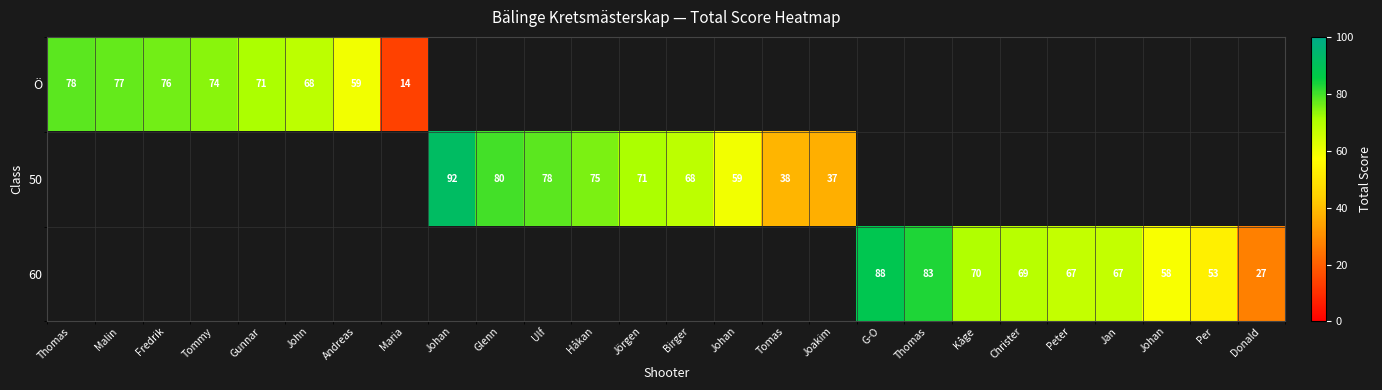

Is it true that 50 equals 75.0 at Håkan?

True